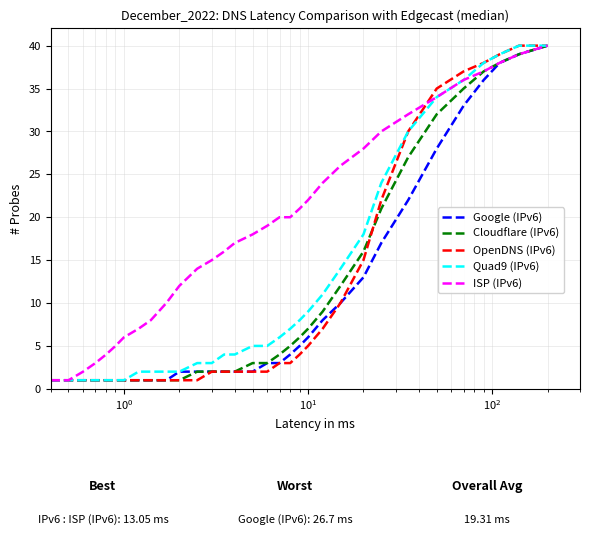

What is the greatest value displayed?

40